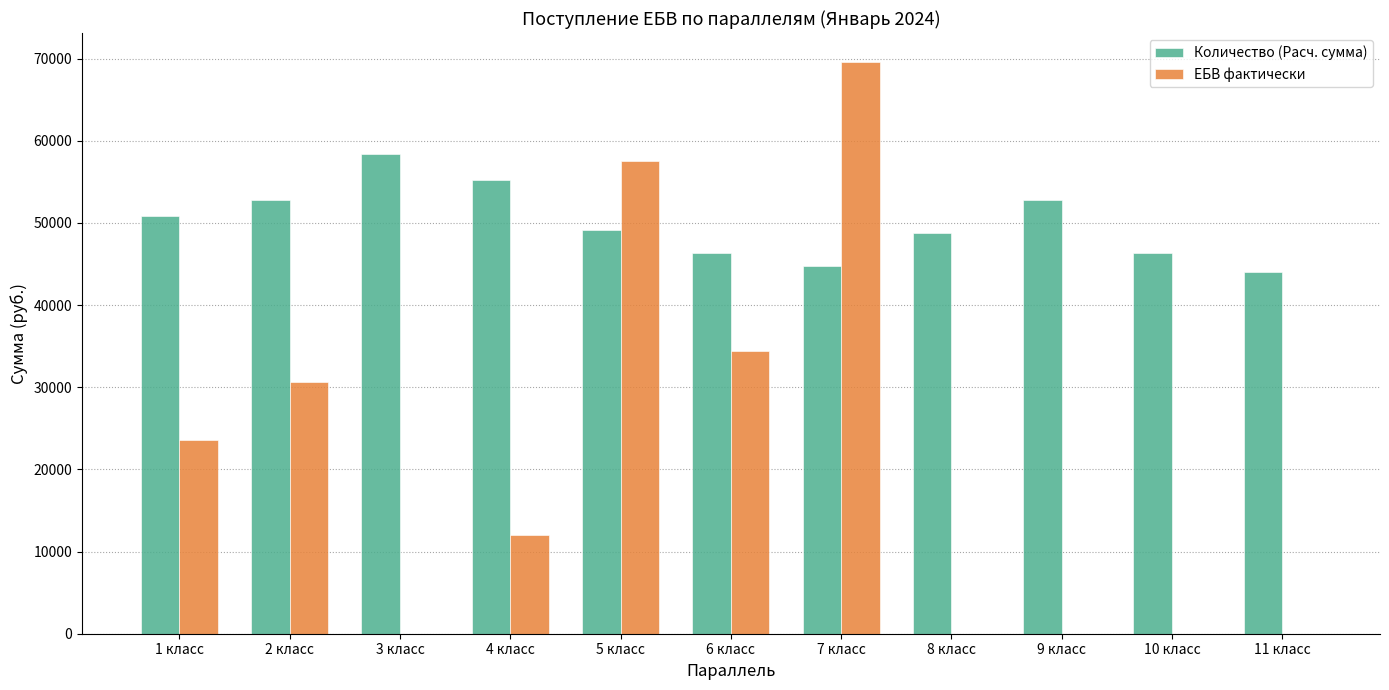

How many Количество (Расч. сумма) values are between 46400 and 52800?

7